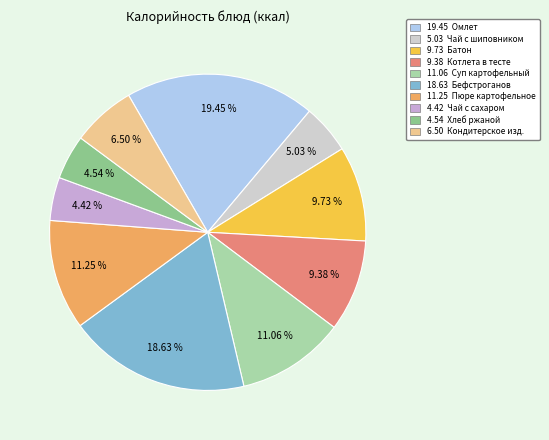

Is there a majority slice in this chart?

No